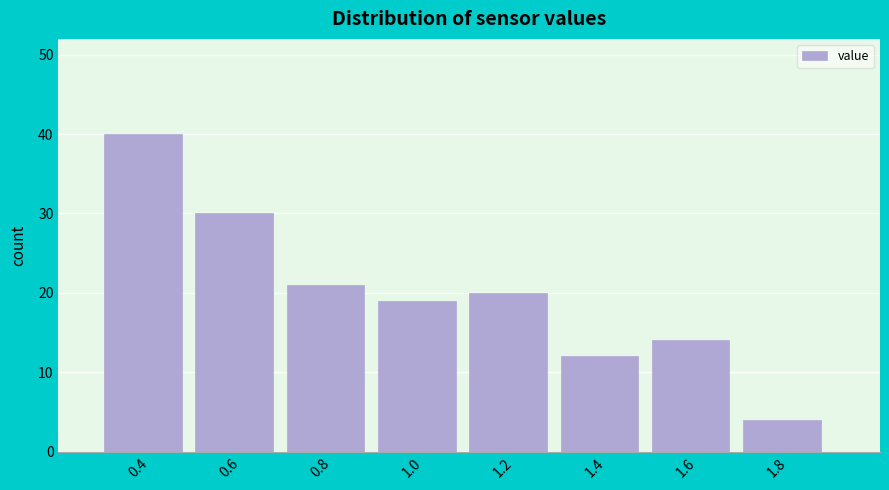

Over which range of the x-axis is the bar tallest?

0.3 to 0.5